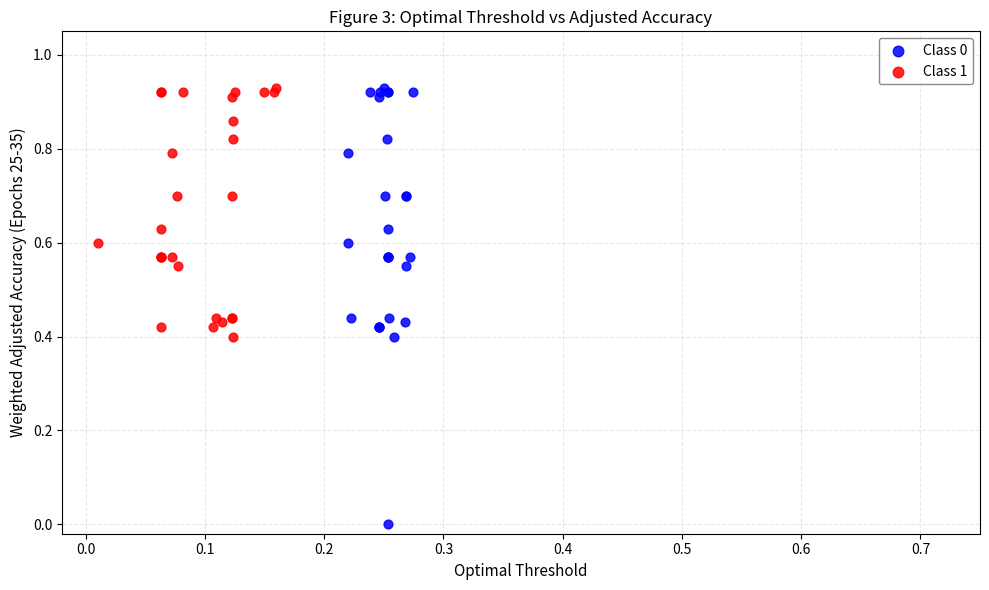

Which series has the largest Y range (max minus min)?

Class 0